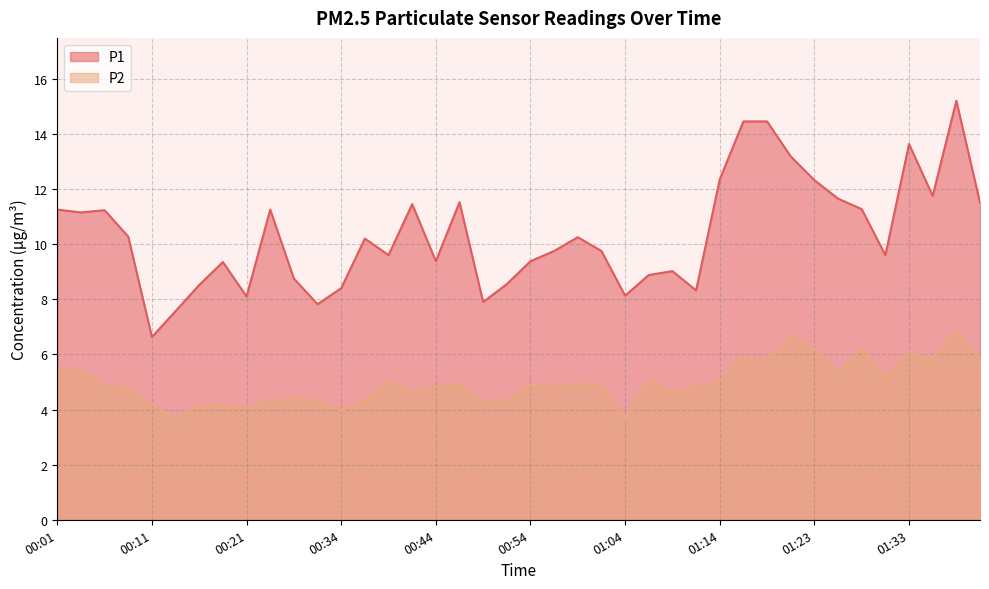

At 01:41, list the series in order from largest to smallest.

P1, P2